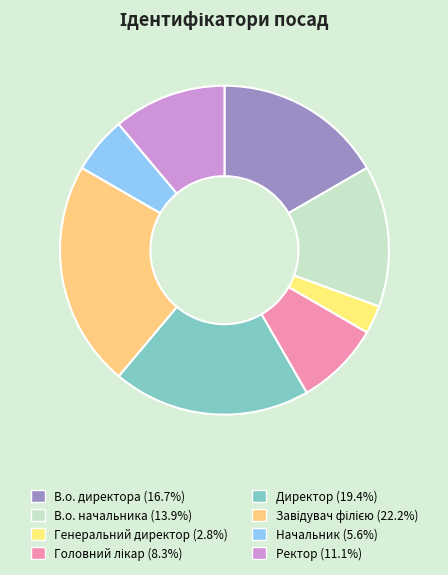

To the nearest percent, what is the combined percentage of В.о. директора and Ректор?

28%